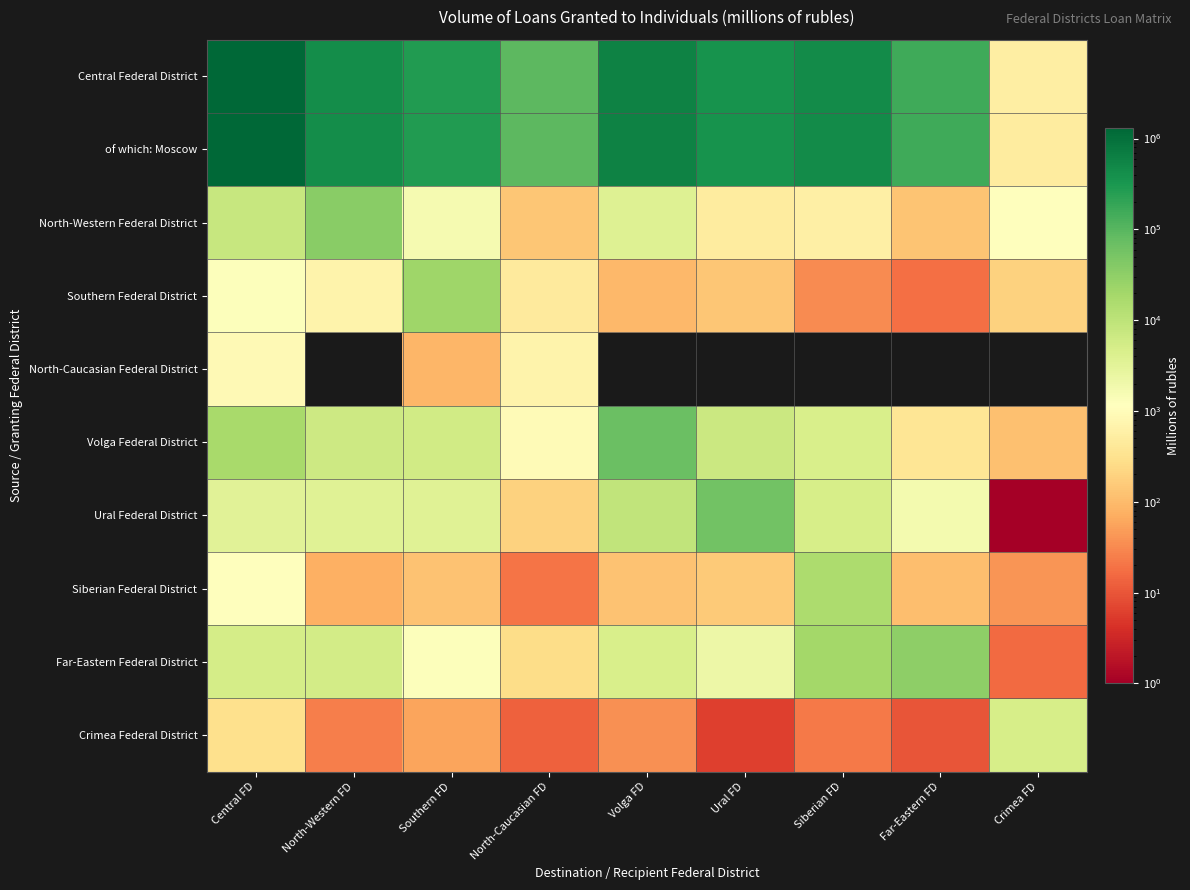

Rank the series at Ural FD from lowest to highest value.

North-Caucasian Federal District, Crimea Federal District, Southern Federal District, Siberian Federal District, North-Western Federal District, Far-Eastern Federal District, Volga Federal District, Ural Federal District, of which: Moscow, Central Federal District